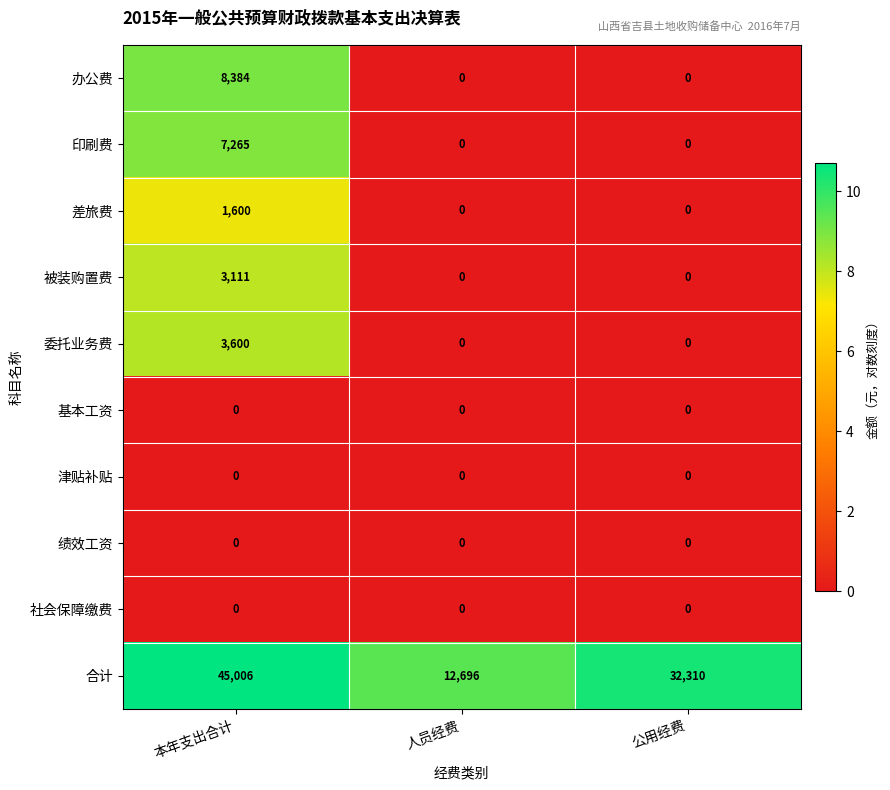

Between 本年支出合计 and 人员经费, which series saw the biggest shift?

合计